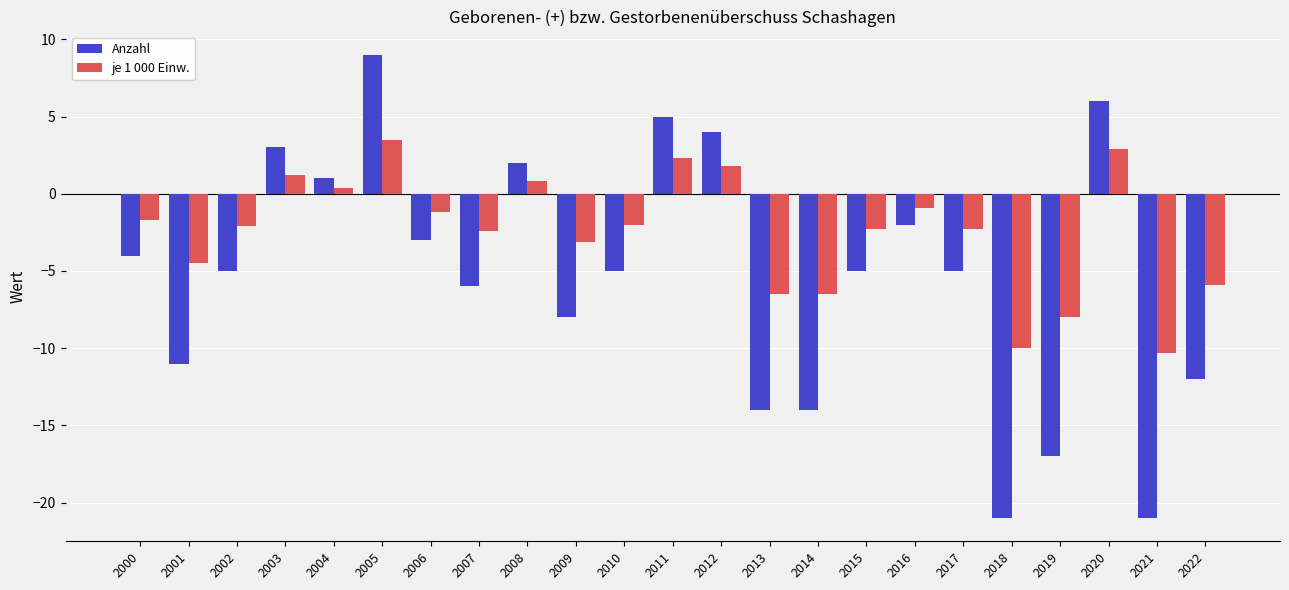

The value of Anzahl at 2017 is -5.0. True or false?

True